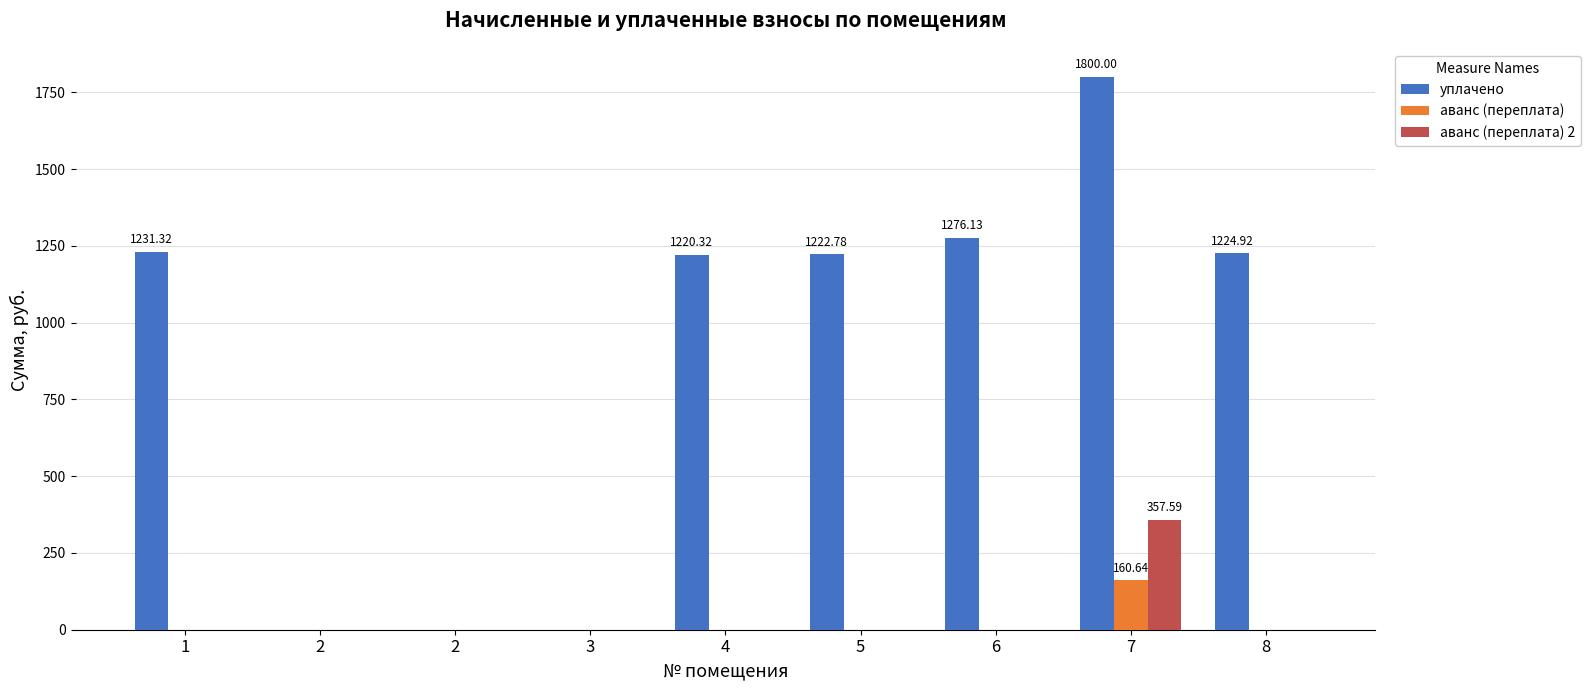

What is the maximum value for аванс (переплата) 2?

357.6